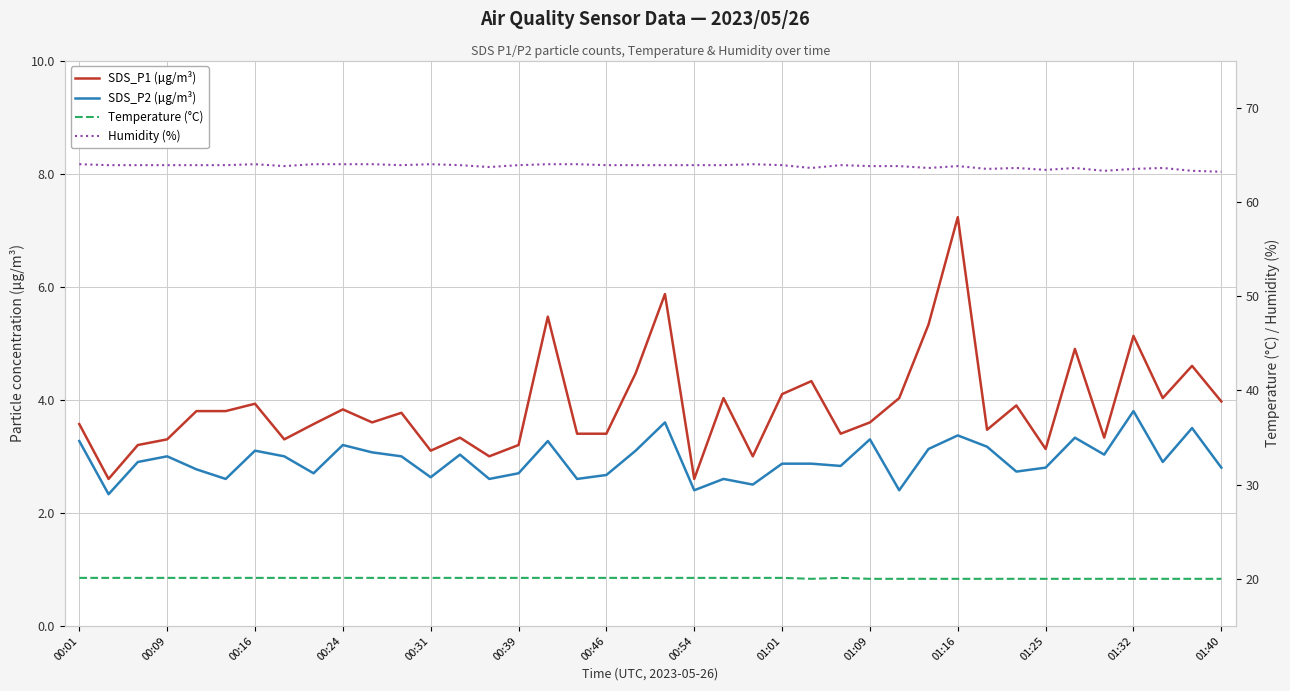

The value of Temperature (°C) at 19 is 20.1. True or false?

True